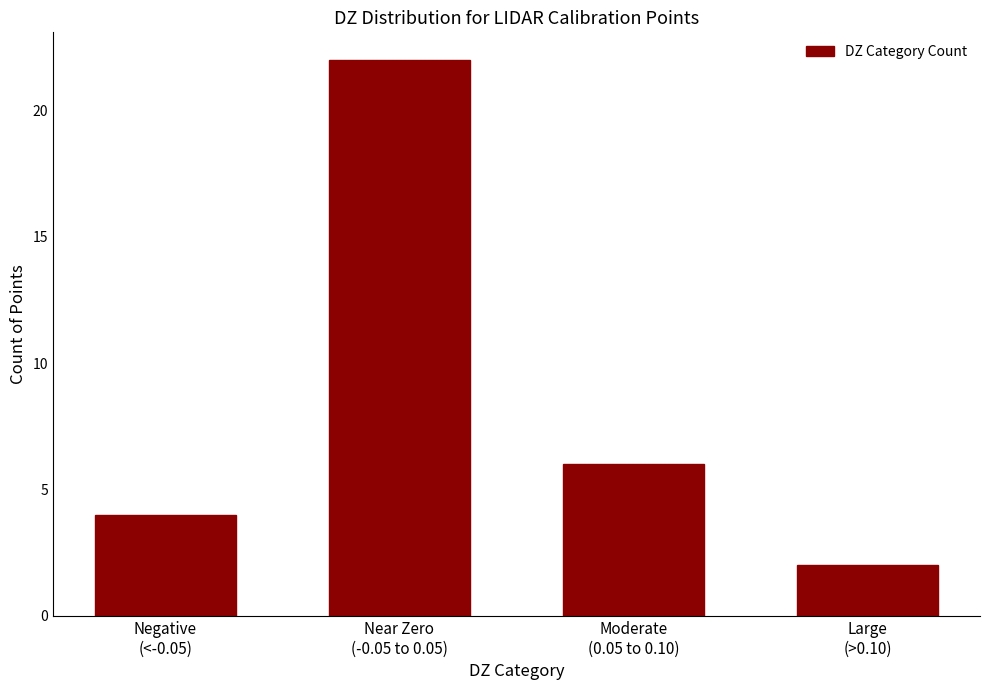

What is the difference between the maximum and second lowest values?

18